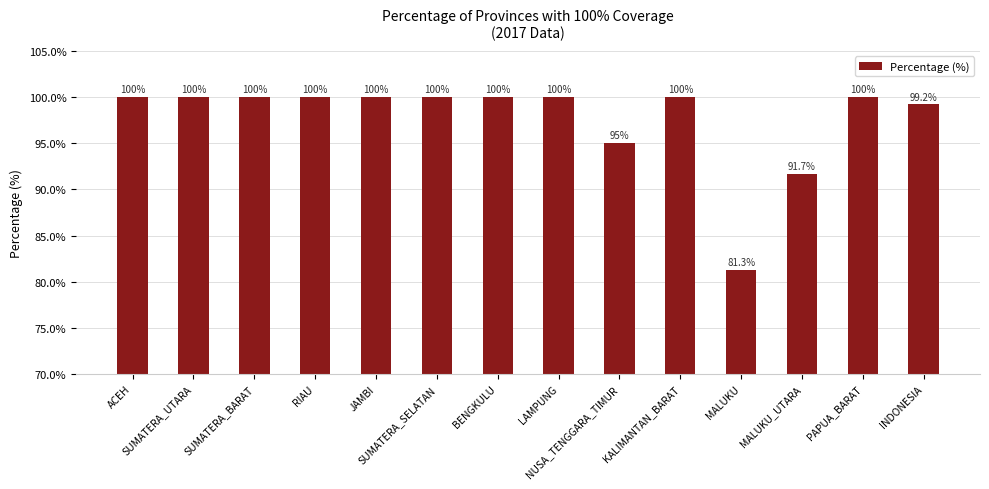

What is the value of the 4th bar from the left?

100.0